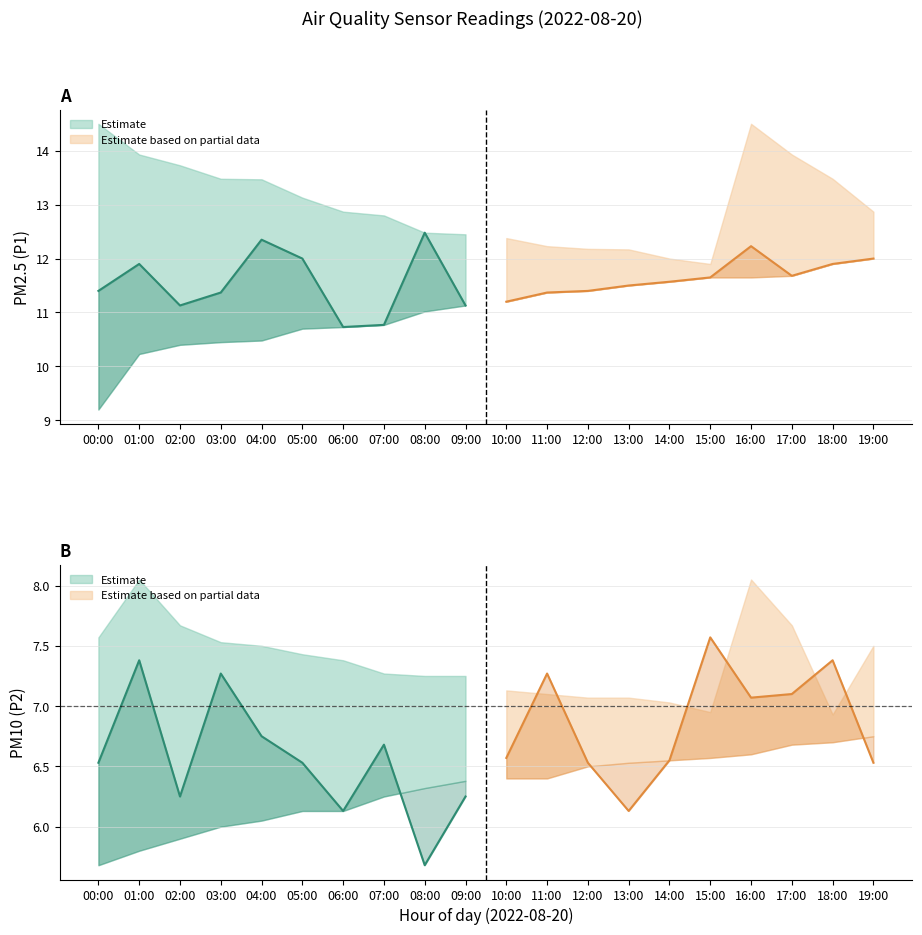

What is the sum of all P1_low values?

221.0